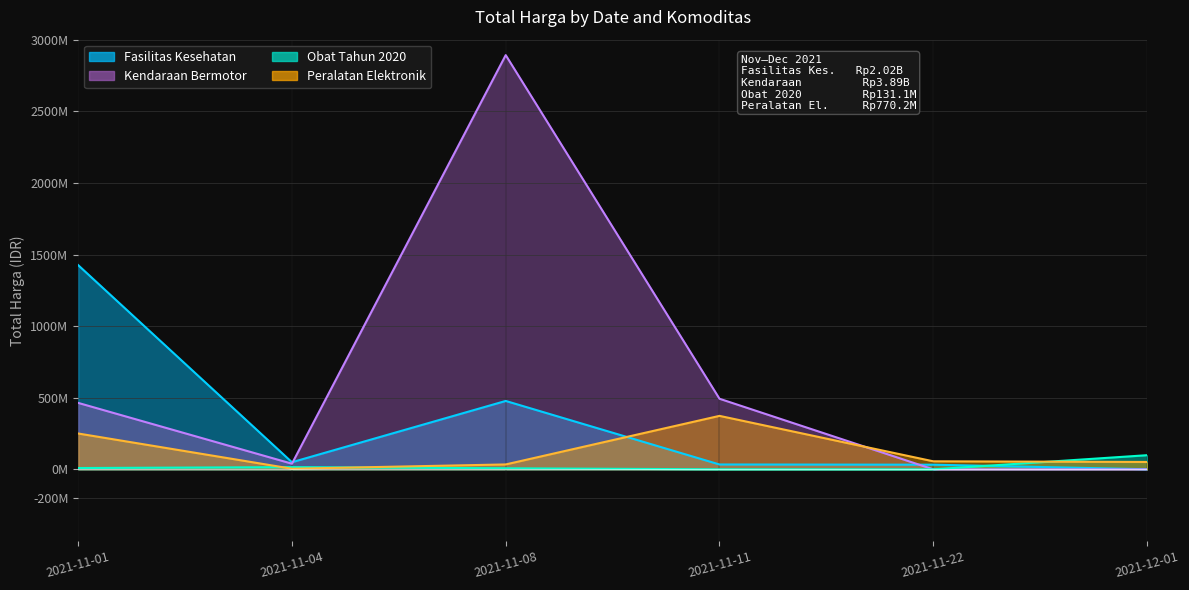

Where is Fasilitas Kesehatan nearest to the value 713?

2021-11-08